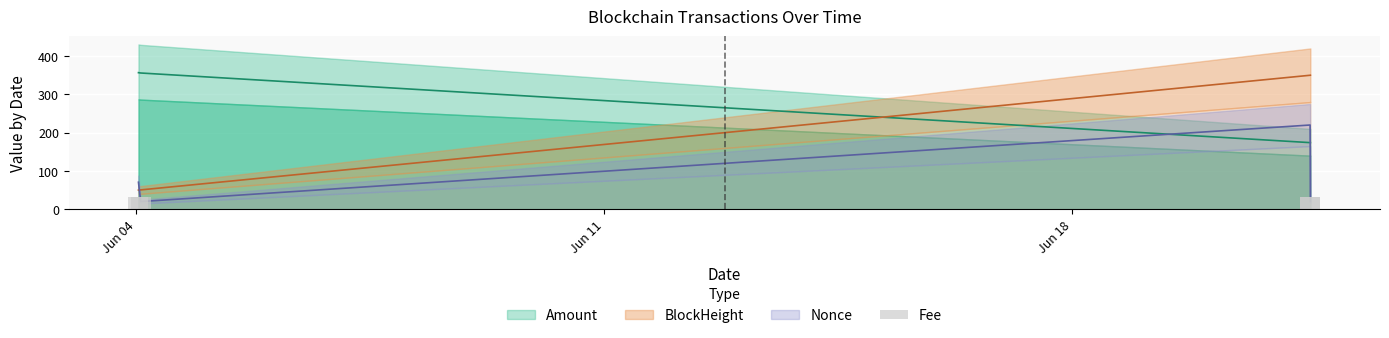

Which category has the lowest value in the Amount series?

2021-06-21 13:27:00